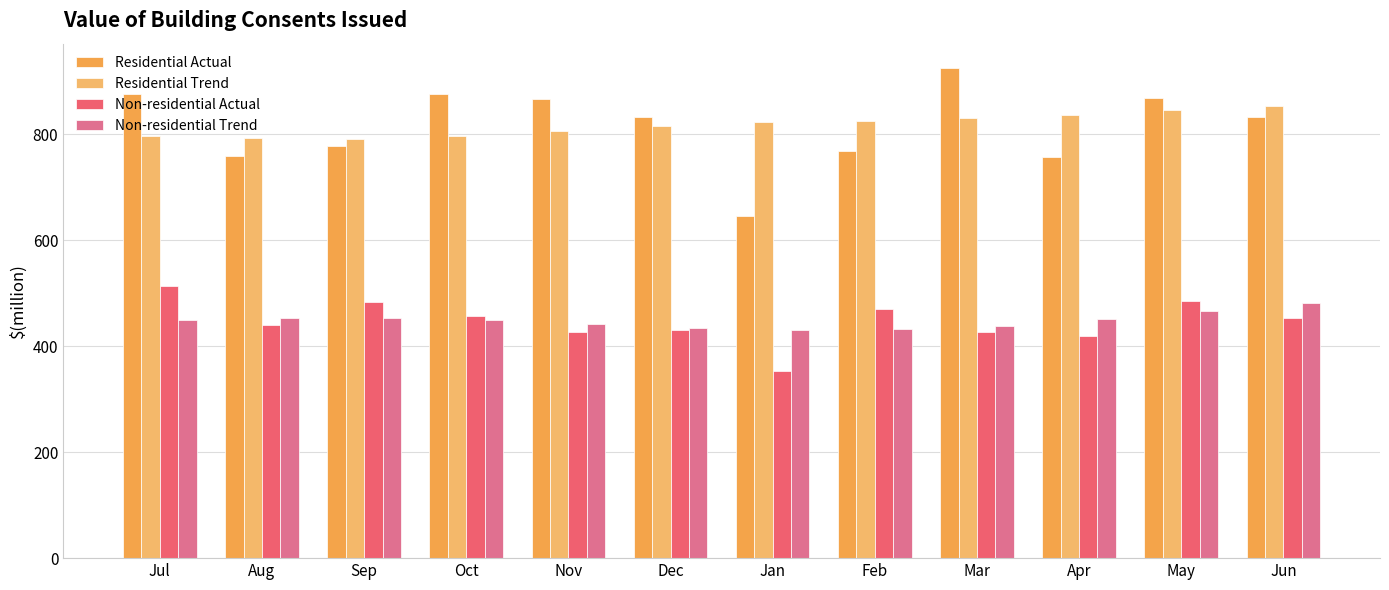

At which category is the sum across all series the highest?

May